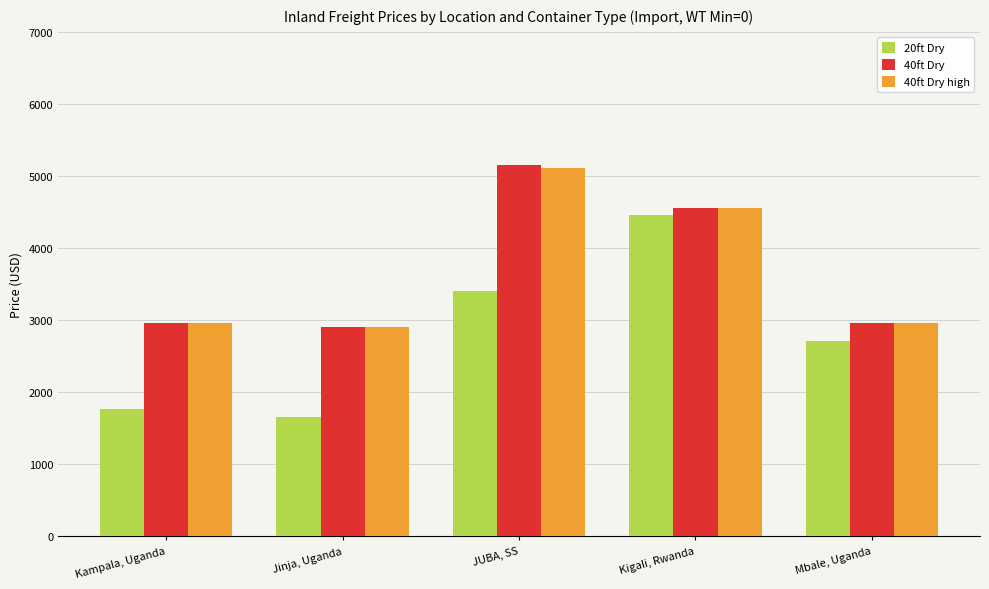

True or false: 40ft Dry high has a value of 5105 at JUBA, SS.

True